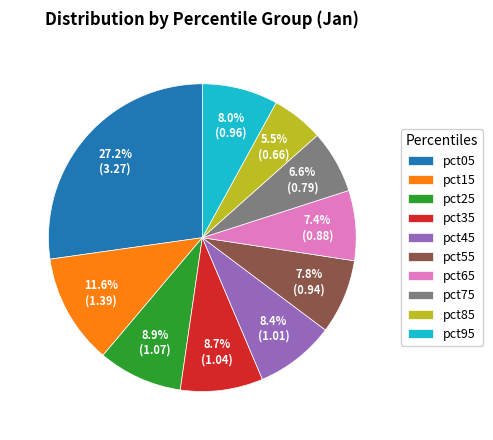

Does pct25 account for over 50% of the chart?

No